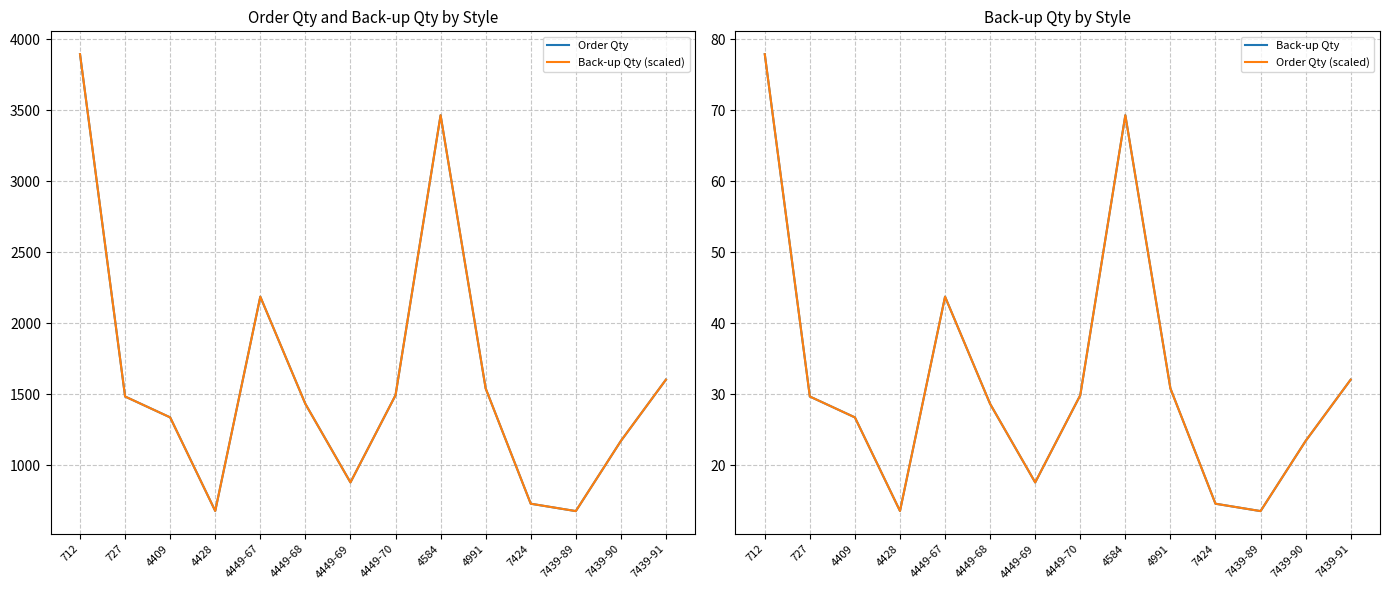

The Back-up Qty series shows 23.4 at 7439-90. True or false?

True